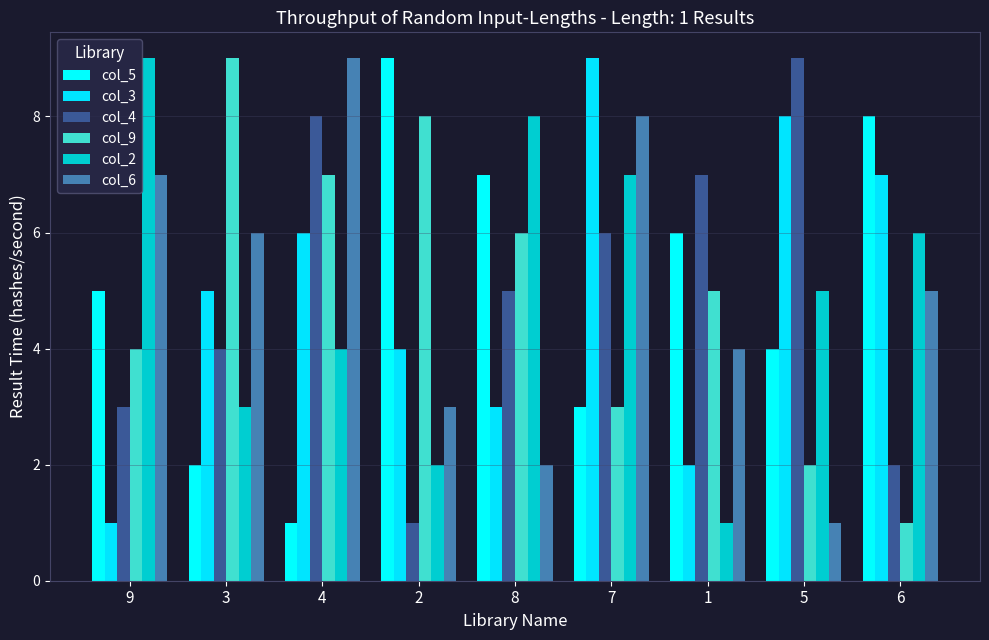

What is the difference between the col_5 values at 3 and 5?

2